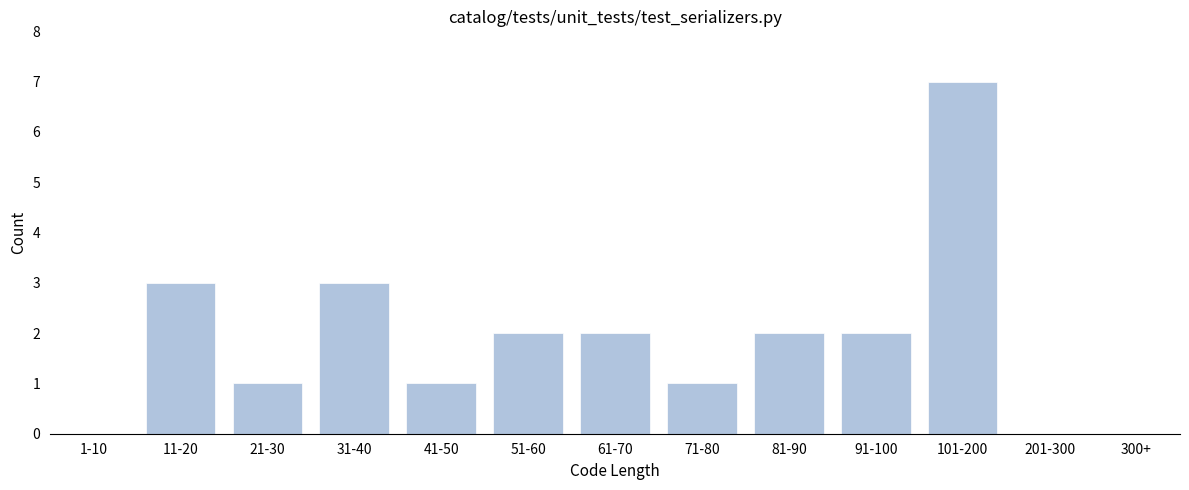

Reading left to right, what are all the values shown in this chart?

1-10=0	11-20=3	21-30=1	31-40=3	41-50=1	51-60=2	61-70=2	71-80=1	81-90=2	91-100=2	101-200=7	201-300=0	300+=0